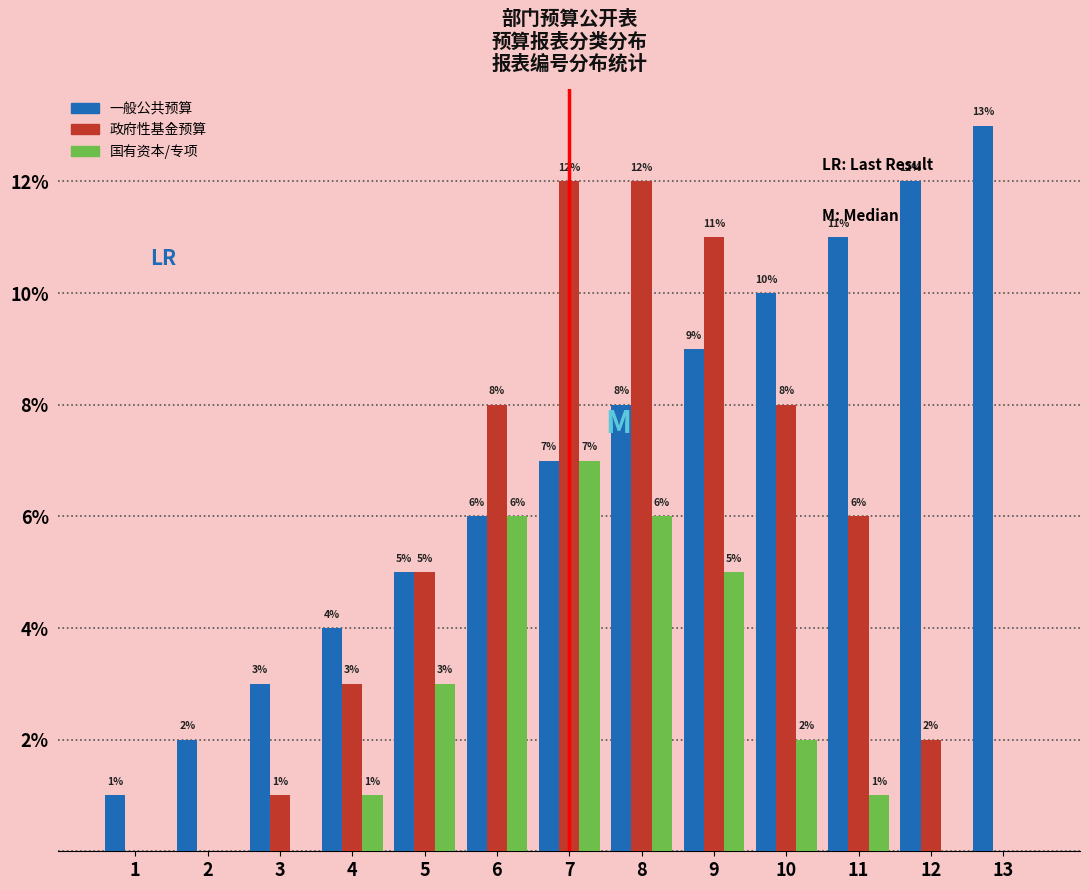

Reading left to right, extract all data points from this chart.

一般公共预算: 1=1	2=2	3=3	4=4	5=5	6=6	7=7	8=8	9=9	10=10	11=11	12=12	13=13
政府性基金预算: 1=0	2=0	3=1	4=3	5=5	6=8	7=12	8=12	9=11	10=8	11=6	12=2	13=0
国有资本/专项: 1=0	2=0	3=0	4=1	5=3	6=6	7=7	8=6	9=5	10=2	11=1	12=0	13=0